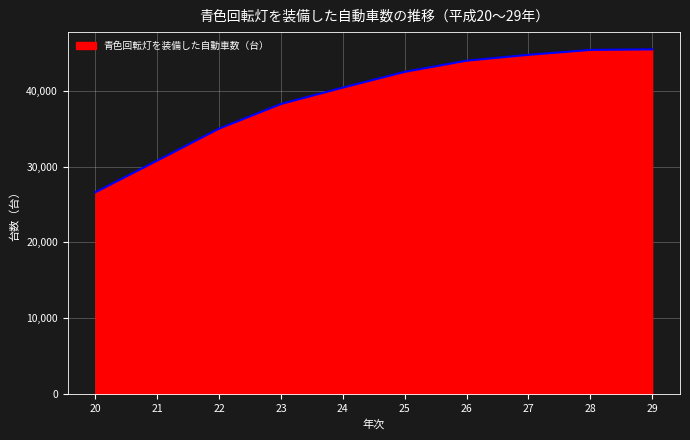

What is the greatest value displayed?

45470